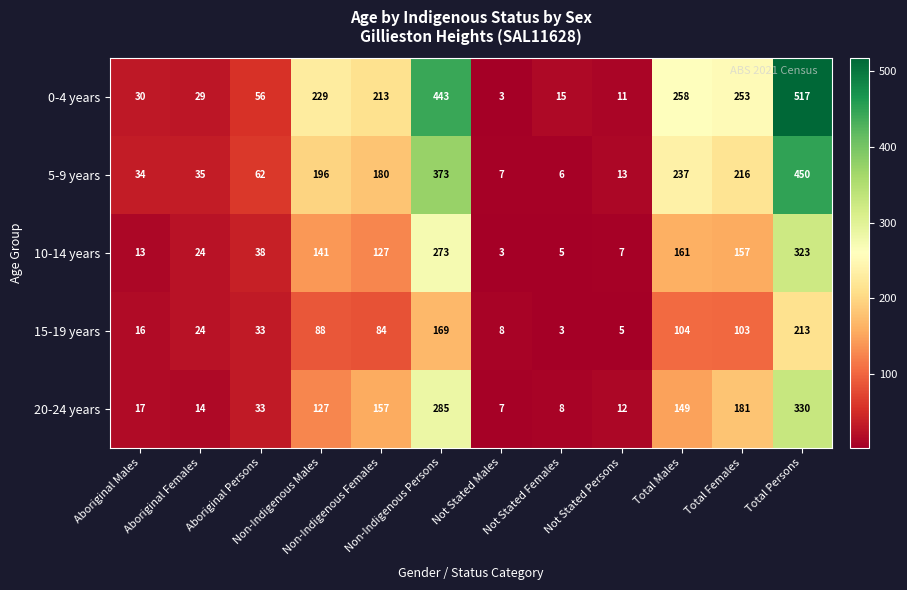

Rank the series by their maximum value, from lowest to highest.

15-19 years, 10-14 years, 20-24 years, 5-9 years, 0-4 years